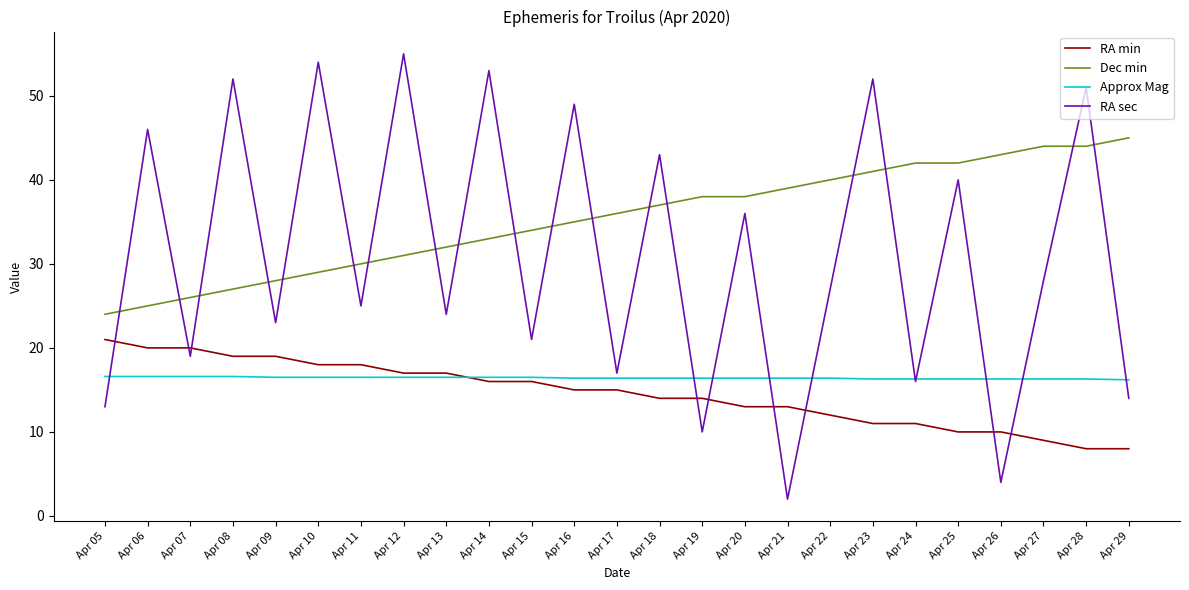

At which label is Dec min closest to 34?

Apr 15